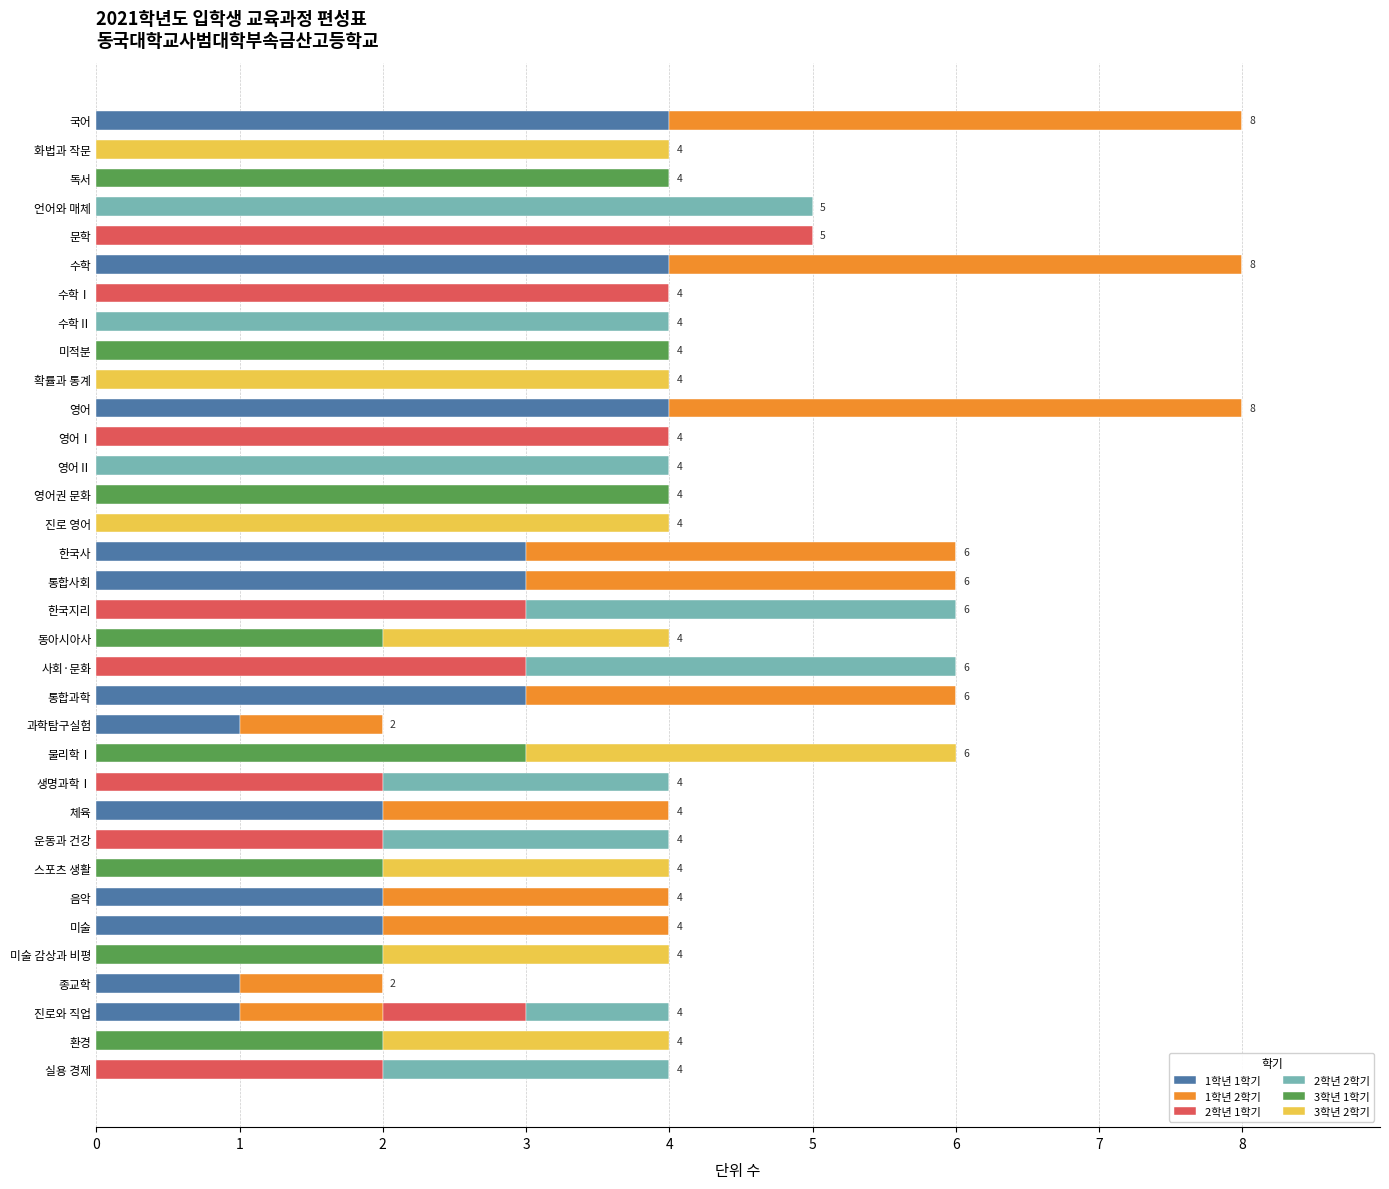

What is the total value across all series at 통합사회?

6